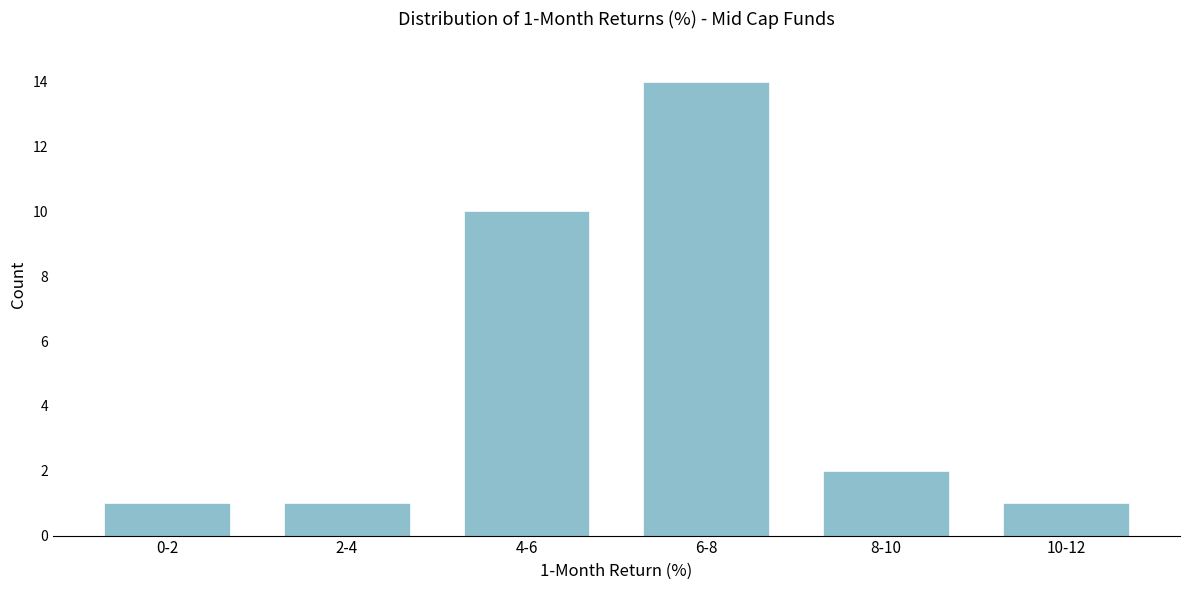

Reading right to left, transcribe all the data shown in this chart.

1	2	14	10	1	1